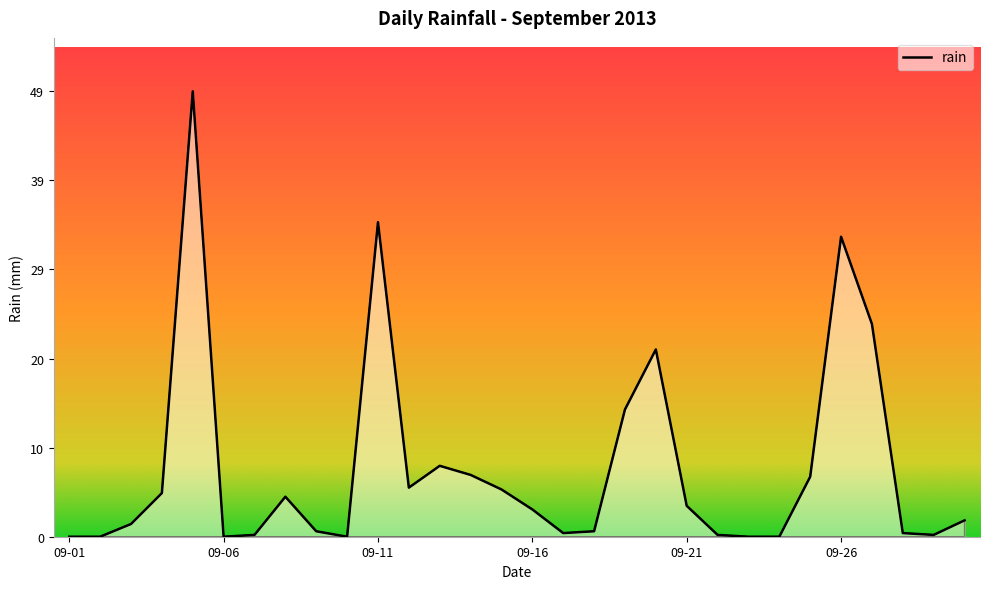

What is the greatest value displayed?

49.0